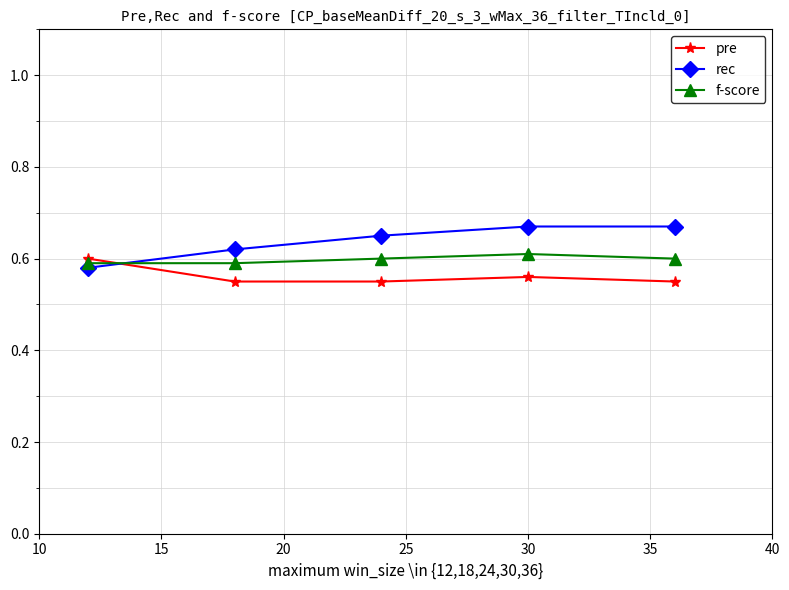

Which series ends up on top after the final intersection of pre and rec?

rec